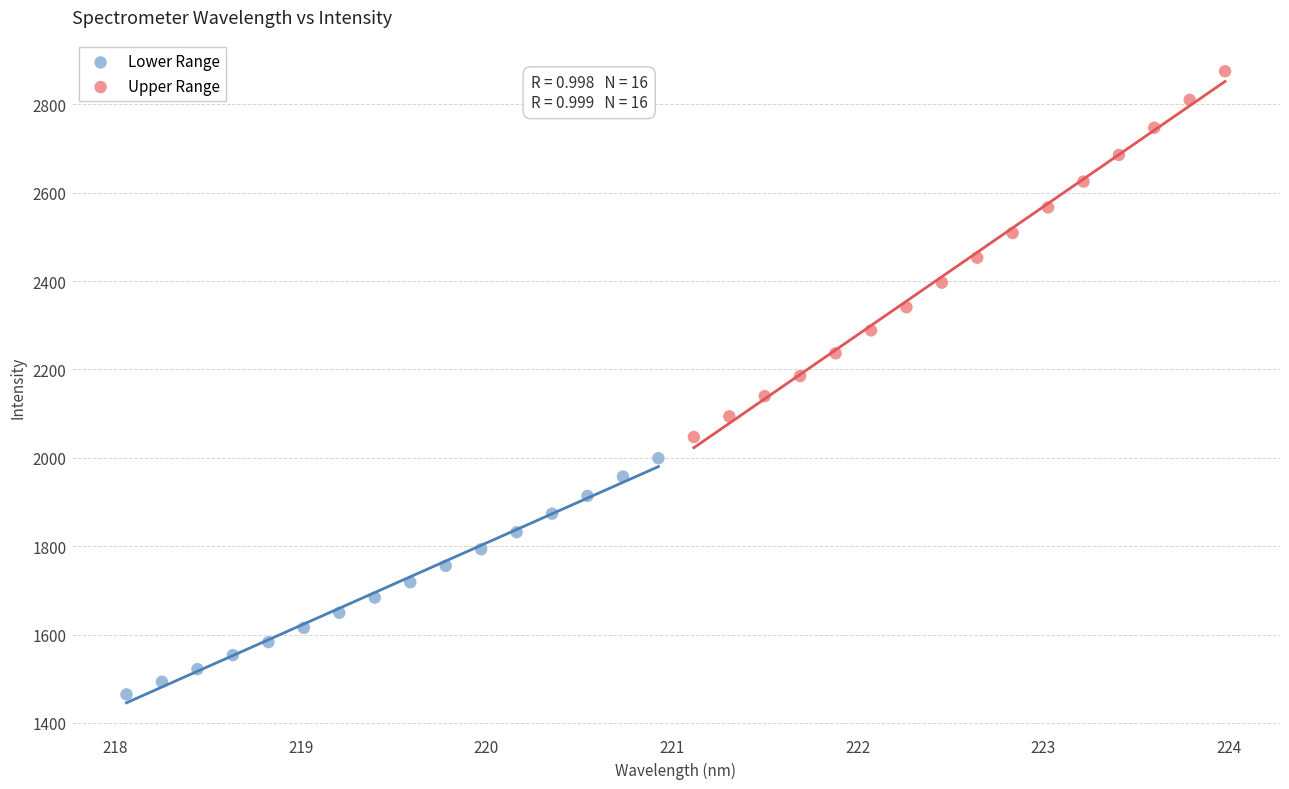

Which series reaches the minimum Y coordinate?

Lower Range